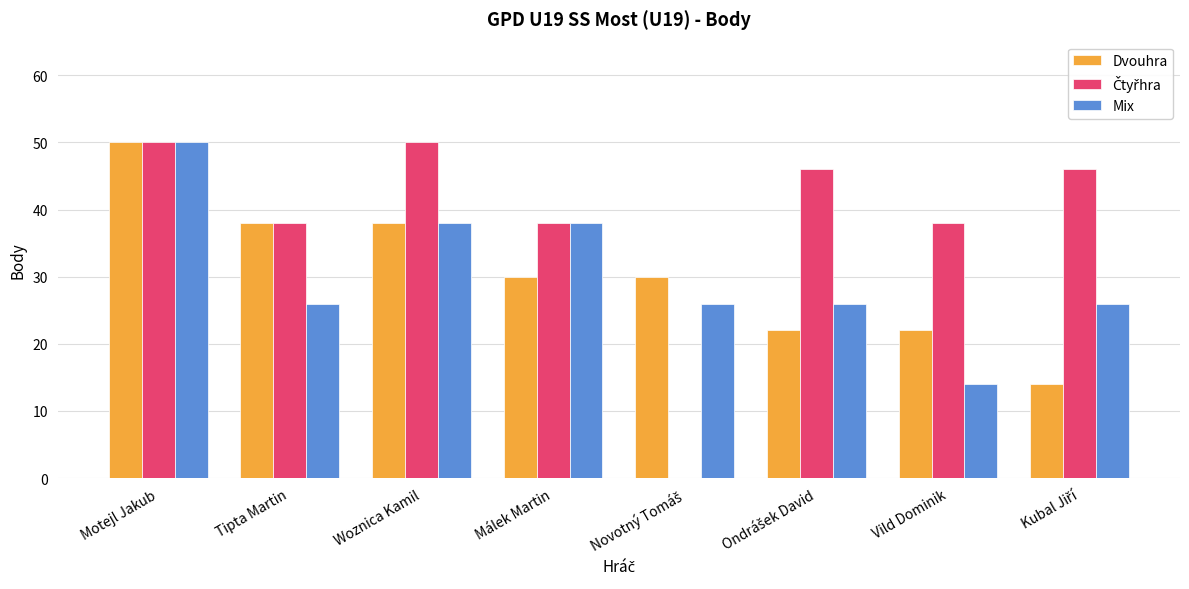

The Dvouhra series shows 22 at Vild Dominik. True or false?

True